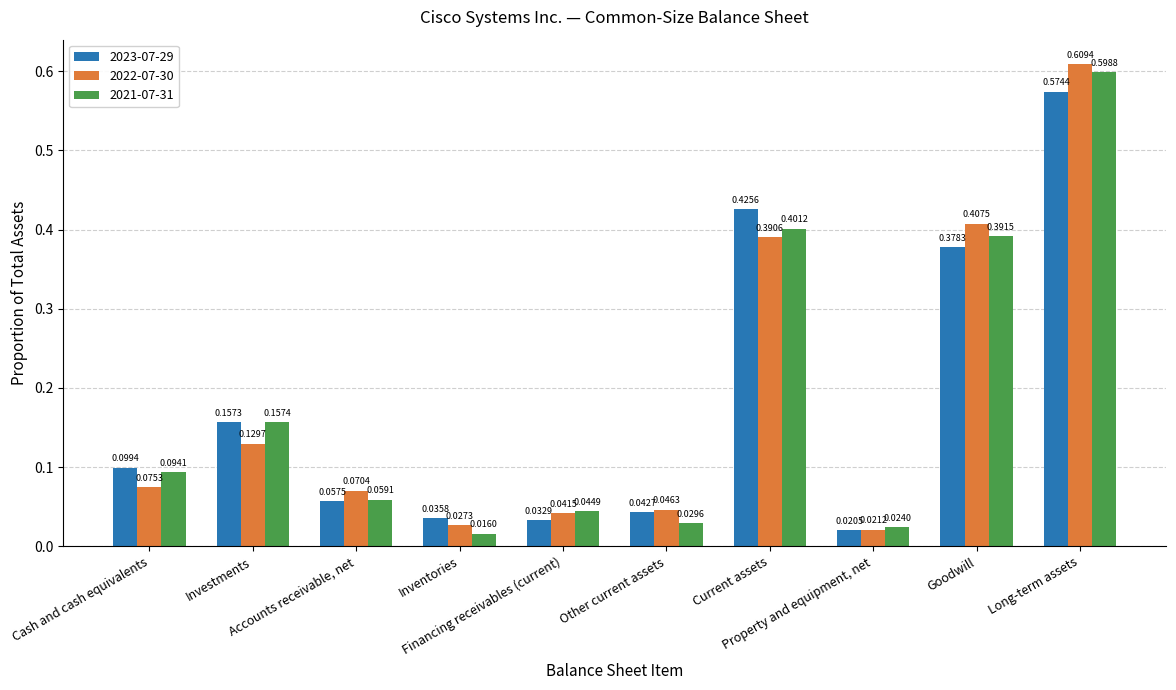

Is it true that 2023-07-29 equals 0.3 at Investments?

False